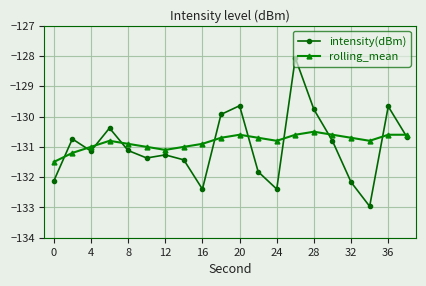

How many distinct data groups are displayed?

2